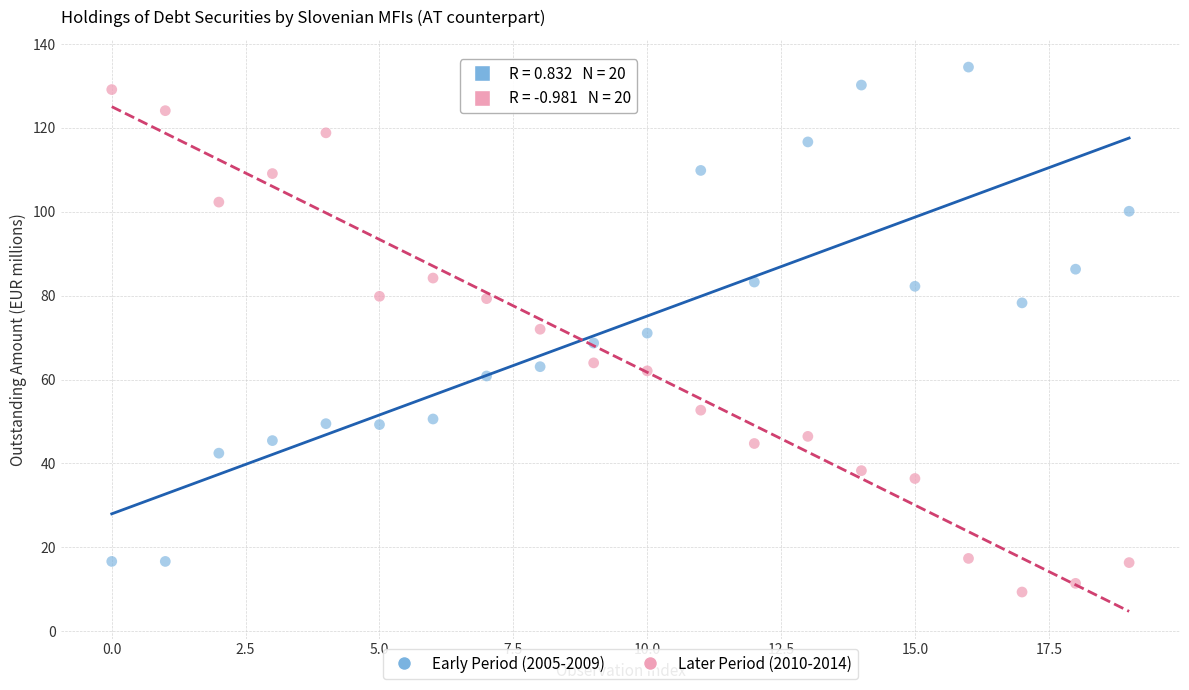

Which series reaches the minimum Y coordinate?

Later Period (2010-2014)